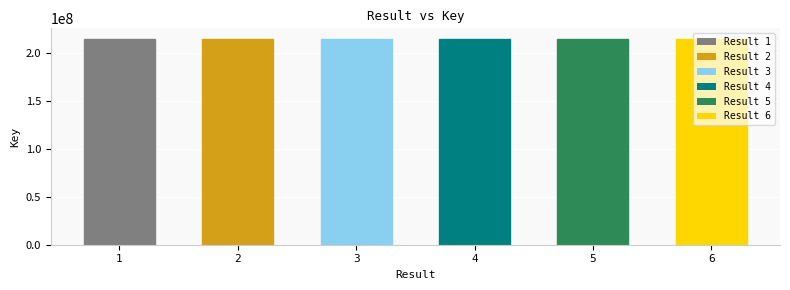

What is the ratio of the value at 5 to the value at 1?

1.0